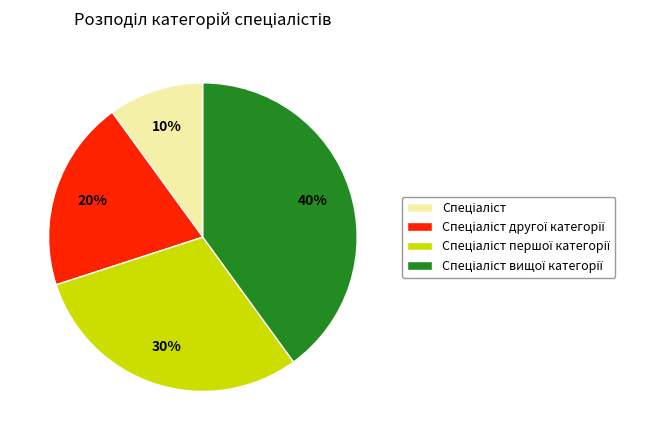

To the nearest percent, what is the difference between the largest and smallest slice percentages?

30%